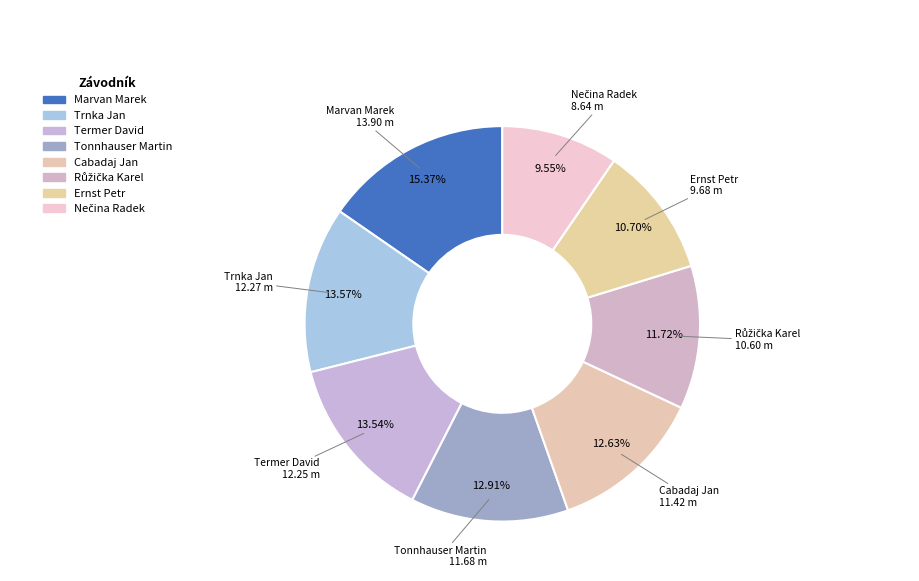

Count the number of slices in the pie.

8